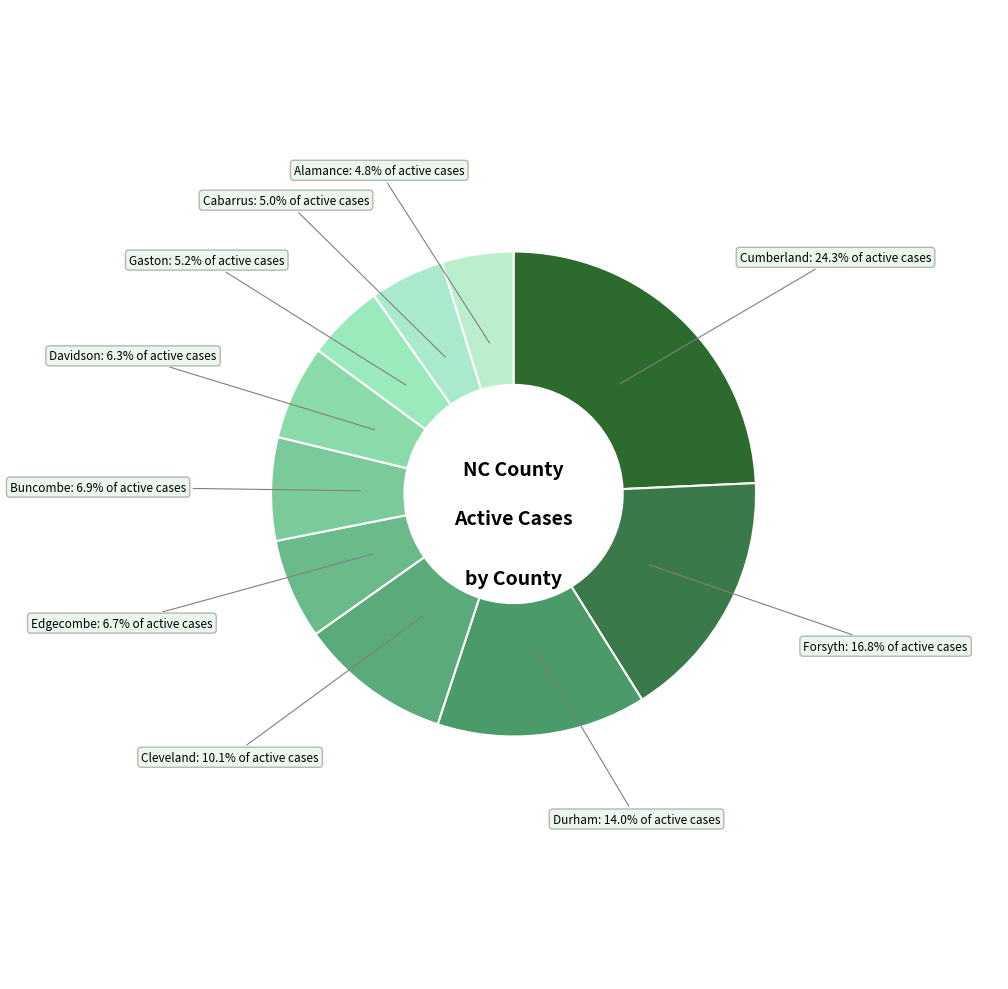

Which has a higher value, Cleveland or Davidson?

Cleveland